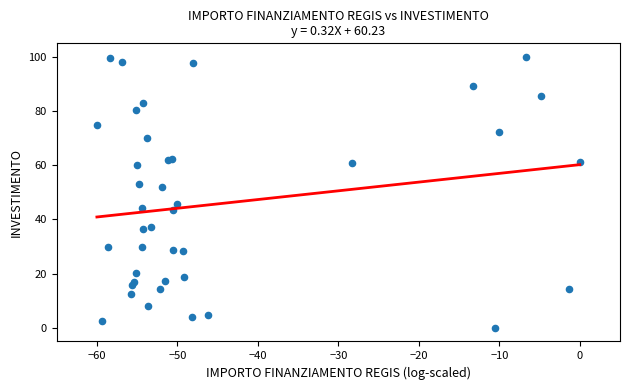

What Y value in the scatter plot is closest to 50?

52.0